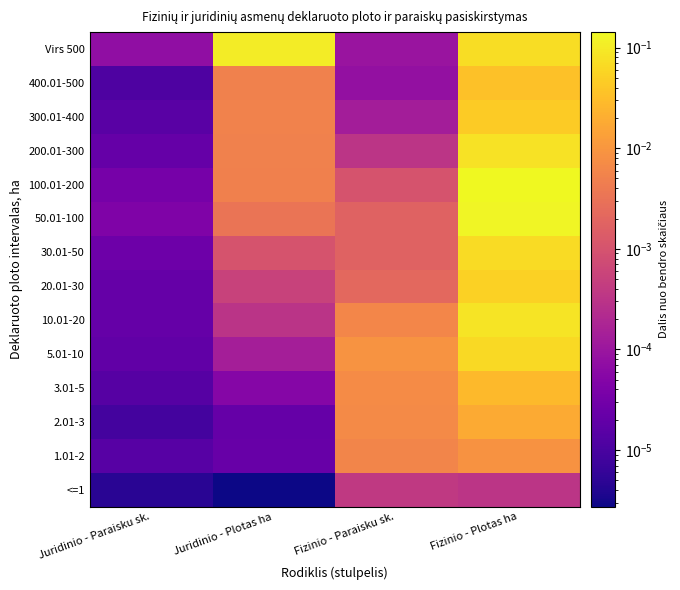

Reading left to right, list all the values displayed in this chart.

<=1: Juridinio - Paraisku sk.=0.0	Juridinio - Plotas ha=0.0	Fizinio - Paraisku sk.=0.0	Fizinio - Plotas ha=0.0
1.01-2: Juridinio - Paraisku sk.=0.0	Juridinio - Plotas ha=0.0	Fizinio - Paraisku sk.=0.0	Fizinio - Plotas ha=0.0
2.01-3: Juridinio - Paraisku sk.=0.0	Juridinio - Plotas ha=0.0	Fizinio - Paraisku sk.=0.0	Fizinio - Plotas ha=0.0
3.01-5: Juridinio - Paraisku sk.=0.0	Juridinio - Plotas ha=0.0	Fizinio - Paraisku sk.=0.0	Fizinio - Plotas ha=0.0
5.01-10: Juridinio - Paraisku sk.=0.0	Juridinio - Plotas ha=0.0	Fizinio - Paraisku sk.=0.0	Fizinio - Plotas ha=0.1
10.01-20: Juridinio - Paraisku sk.=0.0	Juridinio - Plotas ha=0.0	Fizinio - Paraisku sk.=0.0	Fizinio - Plotas ha=0.1
20.01-30: Juridinio - Paraisku sk.=0.0	Juridinio - Plotas ha=0.0	Fizinio - Paraisku sk.=0.0	Fizinio - Plotas ha=0.1
30.01-50: Juridinio - Paraisku sk.=0.0	Juridinio - Plotas ha=0.0	Fizinio - Paraisku sk.=0.0	Fizinio - Plotas ha=0.1
50.01-100: Juridinio - Paraisku sk.=0.0	Juridinio - Plotas ha=0.0	Fizinio - Paraisku sk.=0.0	Fizinio - Plotas ha=0.1
100.01-200: Juridinio - Paraisku sk.=0.0	Juridinio - Plotas ha=0.0	Fizinio - Paraisku sk.=0.0	Fizinio - Plotas ha=0.1
200.01-300: Juridinio - Paraisku sk.=0.0	Juridinio - Plotas ha=0.0	Fizinio - Paraisku sk.=0.0	Fizinio - Plotas ha=0.1
300.01-400: Juridinio - Paraisku sk.=0.0	Juridinio - Plotas ha=0.0	Fizinio - Paraisku sk.=0.0	Fizinio - Plotas ha=0.0
400.01-500: Juridinio - Paraisku sk.=0.0	Juridinio - Plotas ha=0.0	Fizinio - Paraisku sk.=0.0	Fizinio - Plotas ha=0.0
Virs 500: Juridinio - Paraisku sk.=0.0	Juridinio - Plotas ha=0.1	Fizinio - Paraisku sk.=0.0	Fizinio - Plotas ha=0.1